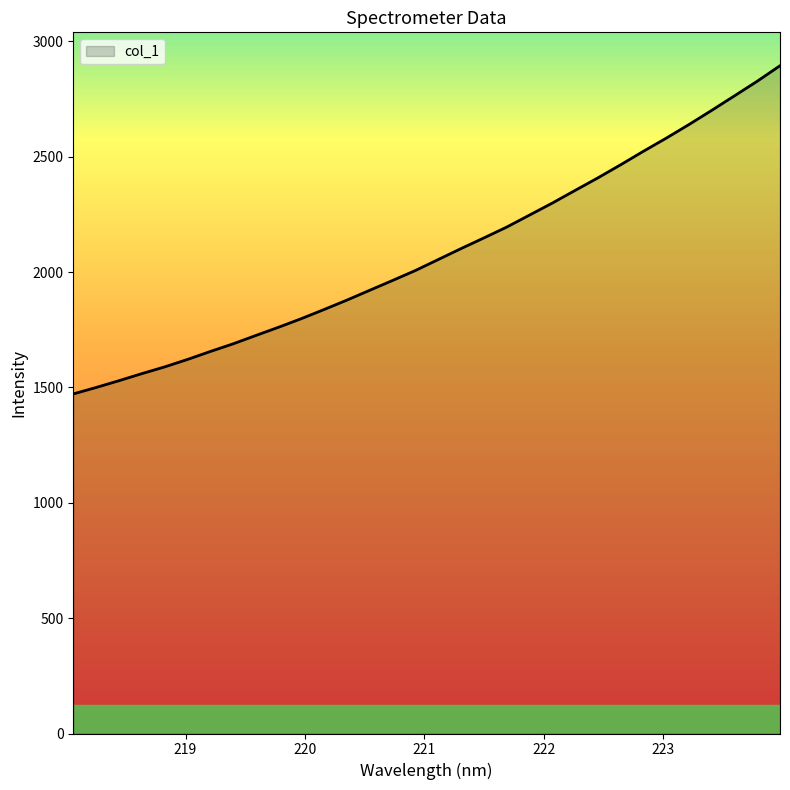

What is the difference between the maximum and minimum values?

1422.7